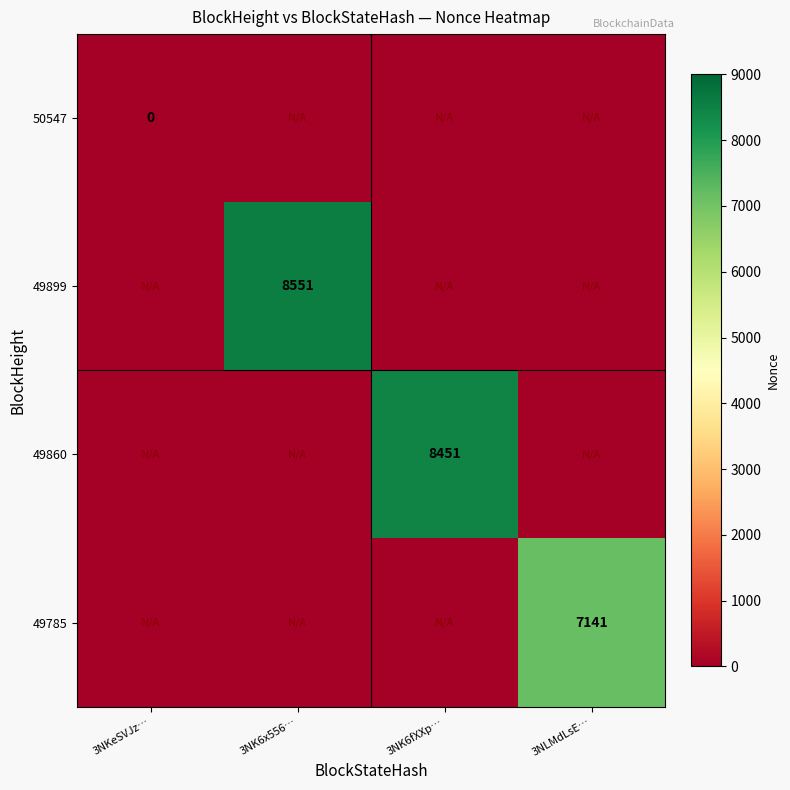

Between 3NK6fXXp… and 3NLMdLsE…, which is larger?

3NK6fXXp…